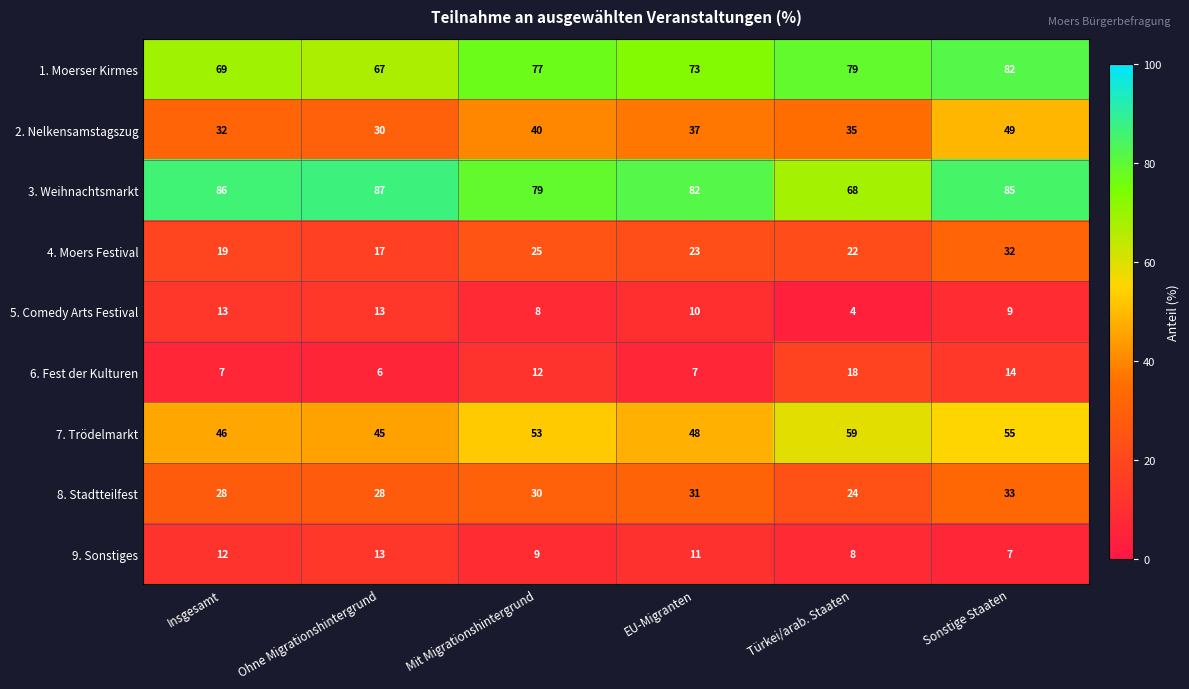

What is the difference between the highest and lowest values at EU-Migranten?

75